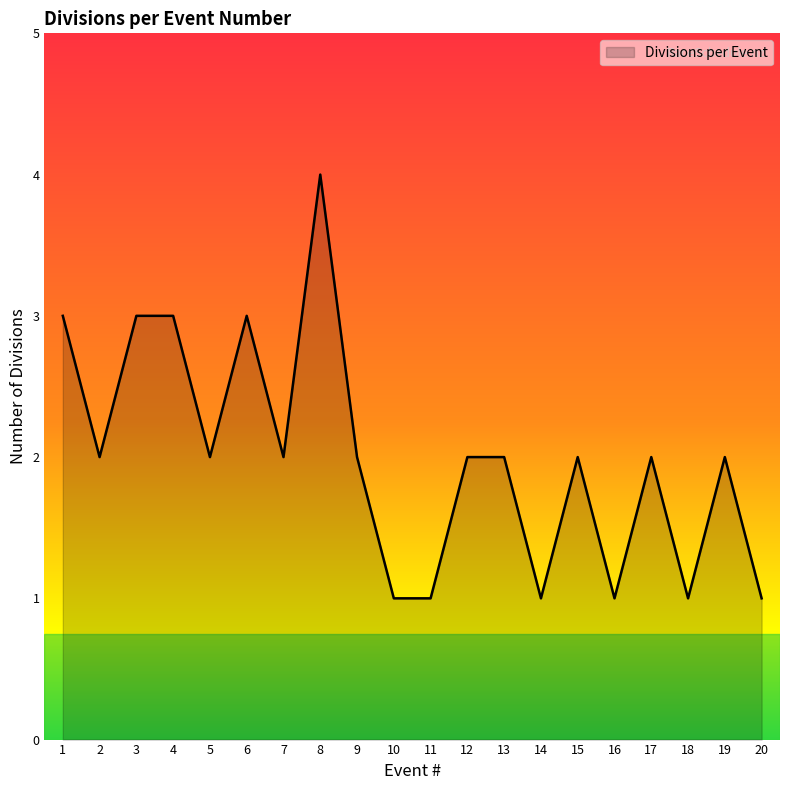

How many lines are shown in the chart?

1